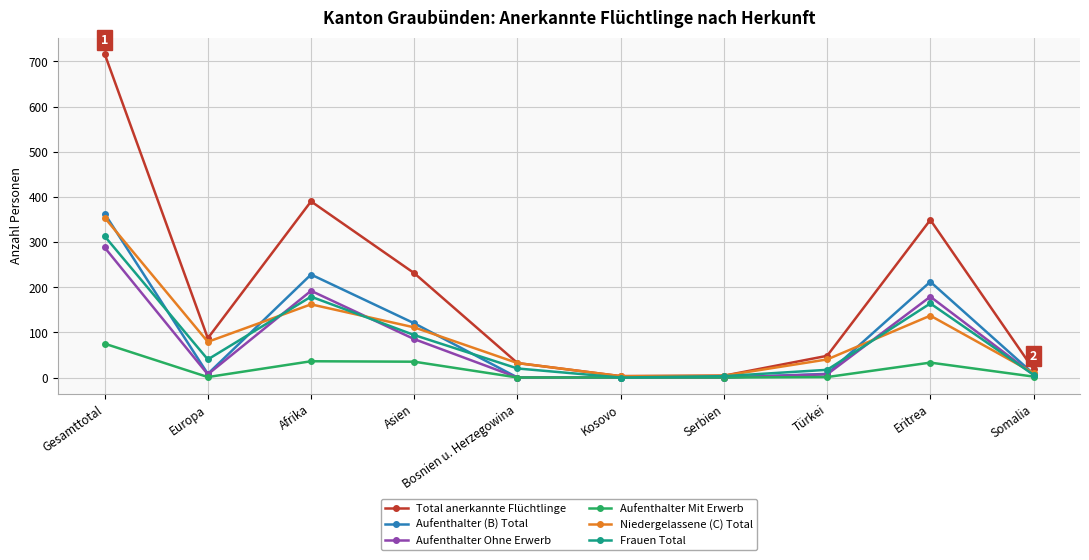

In Aufenthalter Ohne Erwerb, how many points are higher than both neighbors (excluding endpoints)?

2